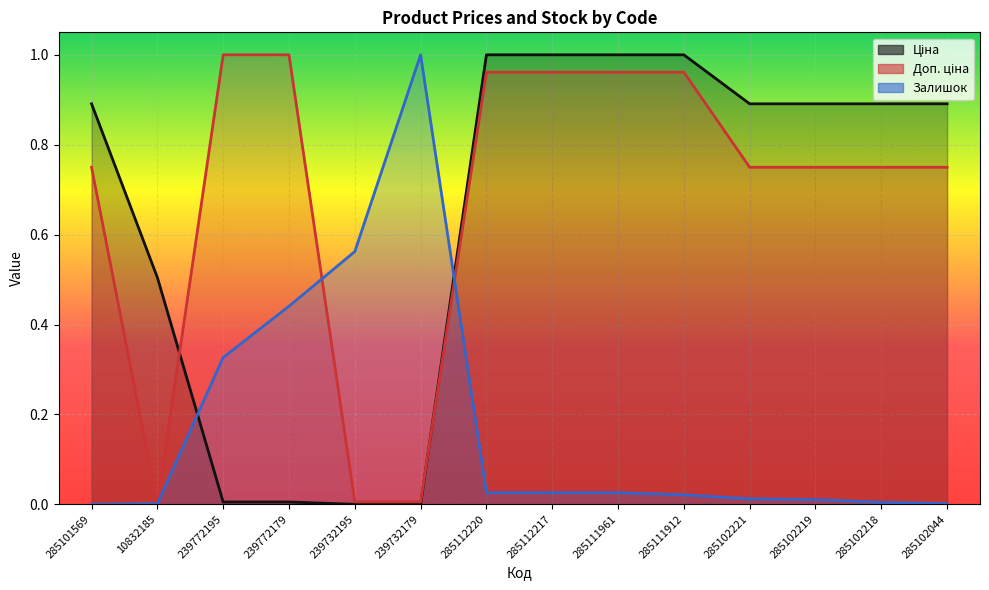

What position from the right is 285112220?

8